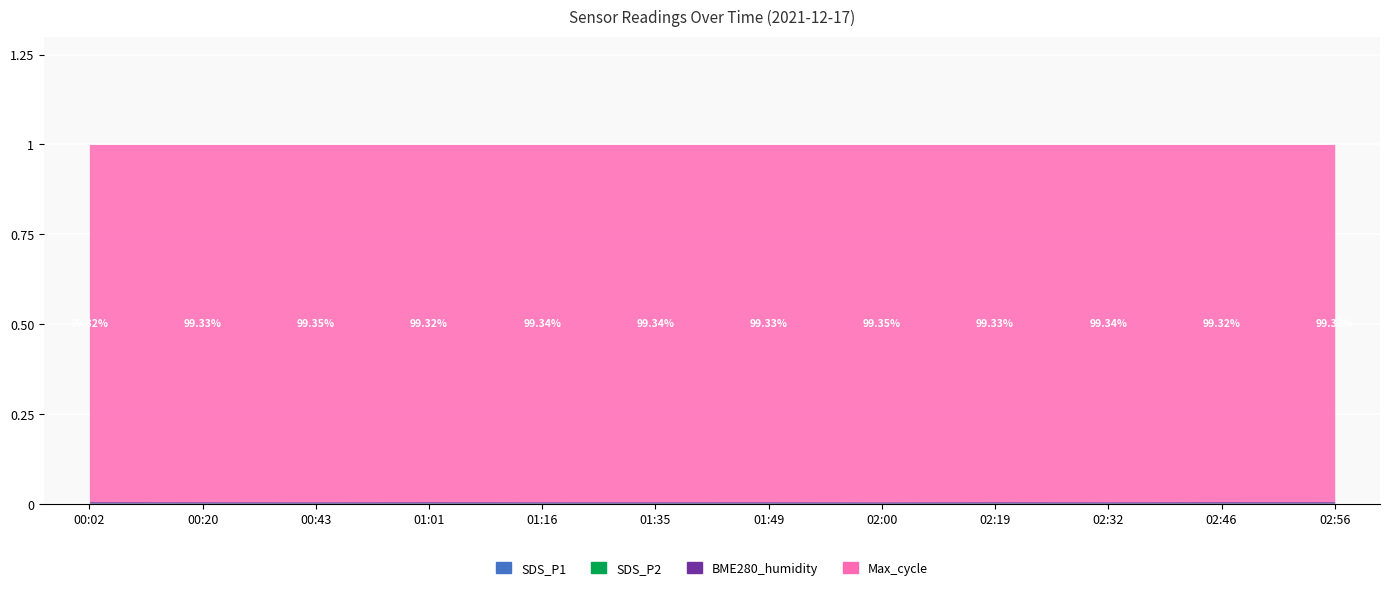

Where does the SDS_P1 series first go above 32?

00:02